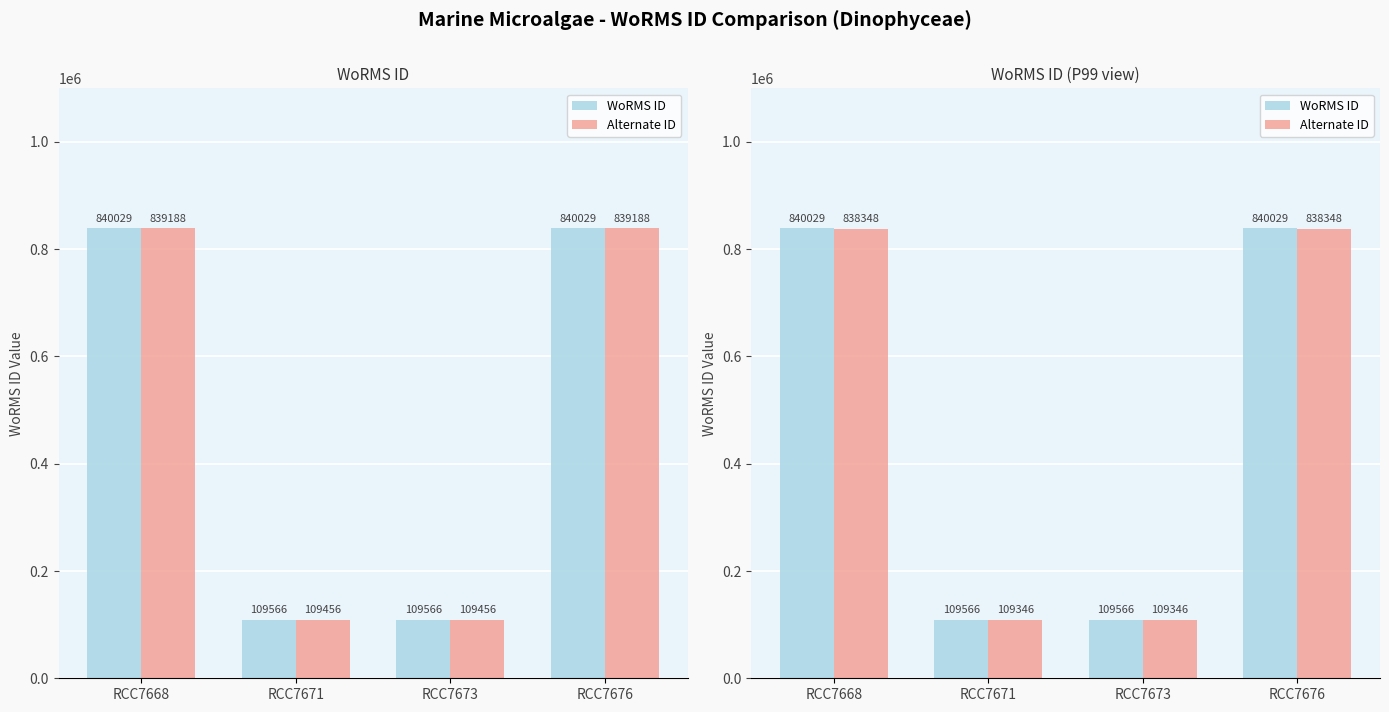

Reading left to right, extract all data points from this chart.

WoRMS ID: RCC7668=840029.0	RCC7671=109566.0	RCC7673=109566.0	RCC7676=840029.0
Alternate ID: RCC7668=838348.9	RCC7671=109346.9	RCC7673=109346.9	RCC7676=838348.9